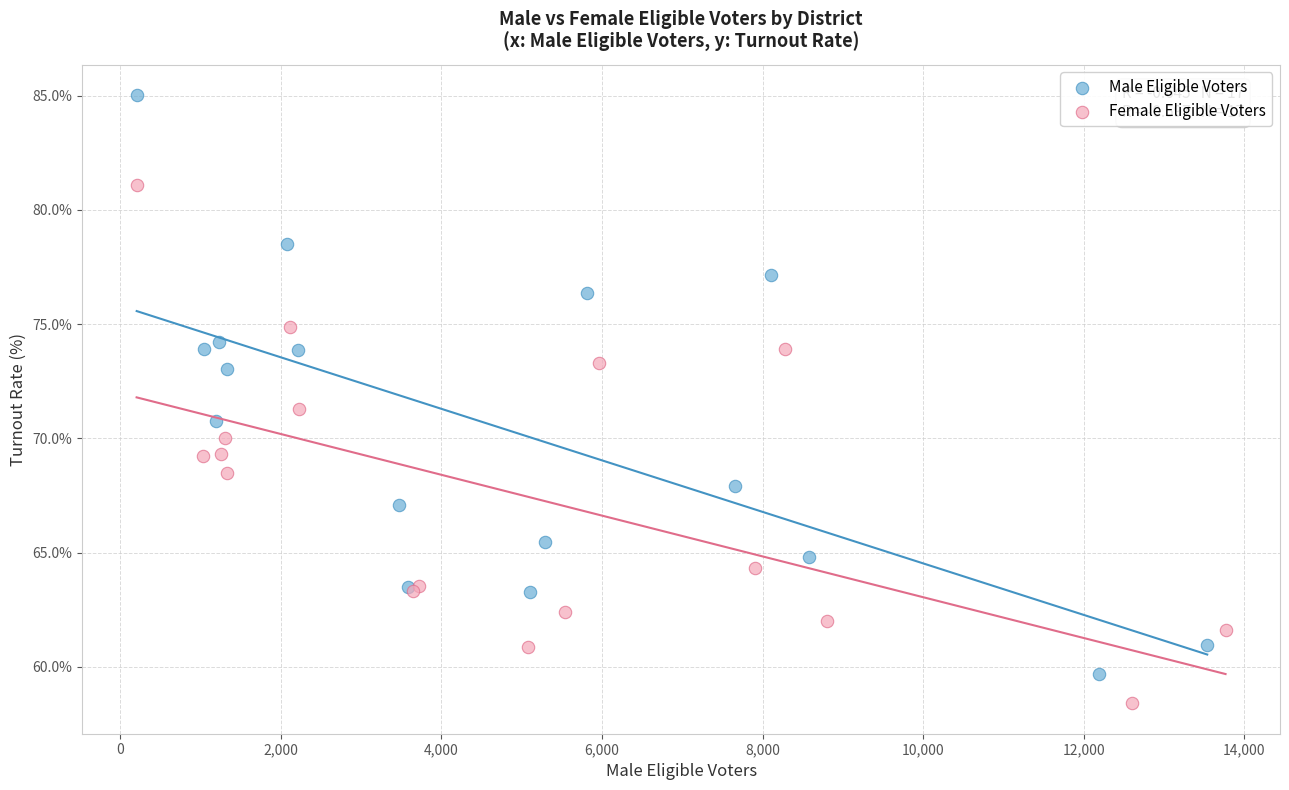

Which series reaches the maximum Y coordinate?

Male Eligible Voters